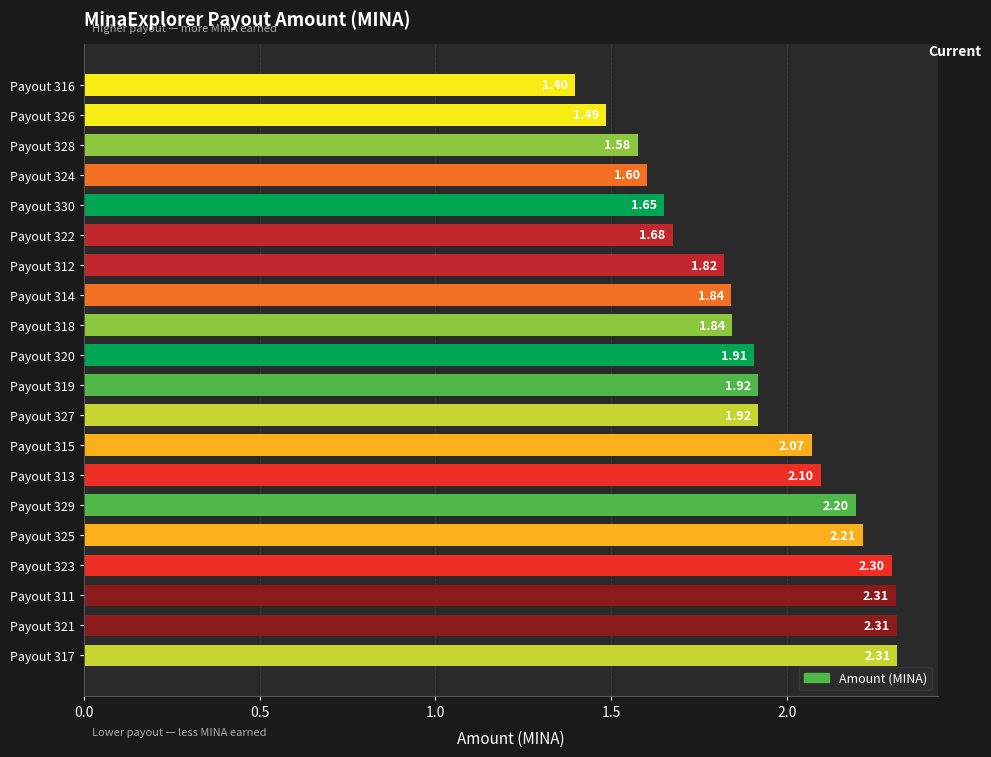

Approximately how many times larger is the value at Payout 325 compared to Payout 330?

1.3